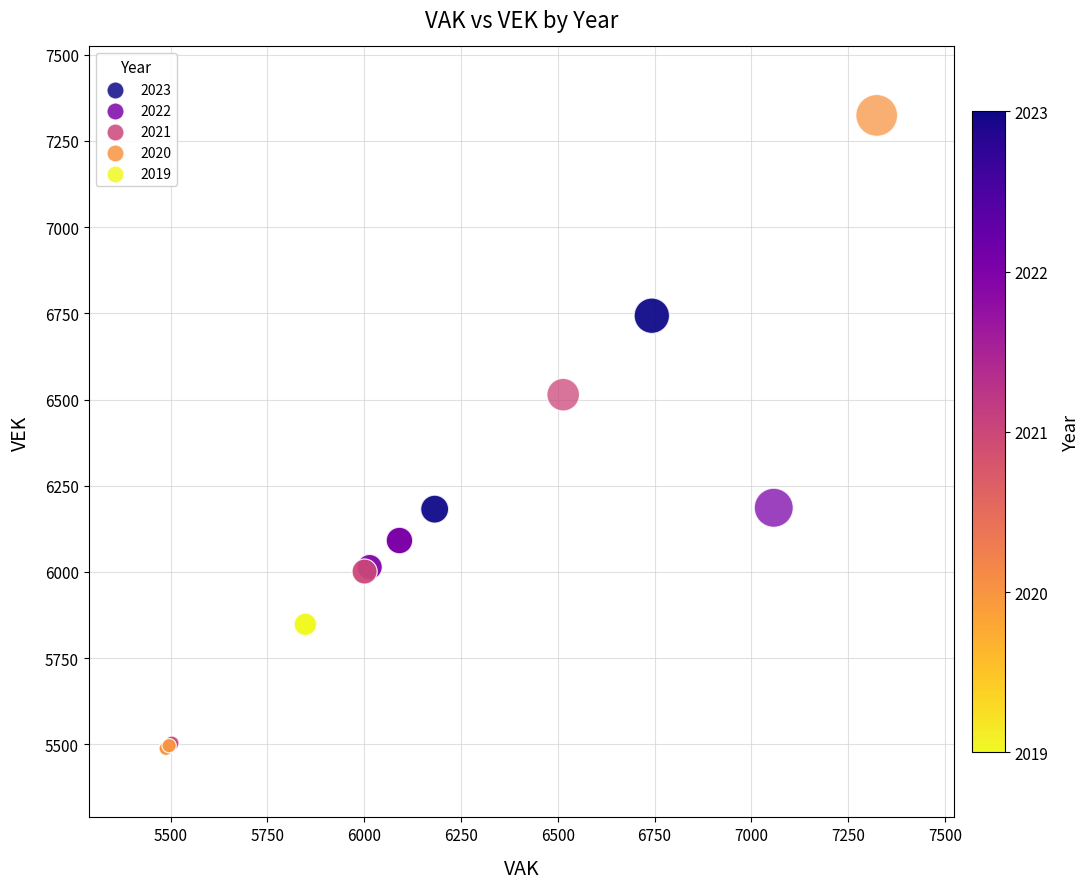

What Y value in the scatter plot is closest to 6406?

6514